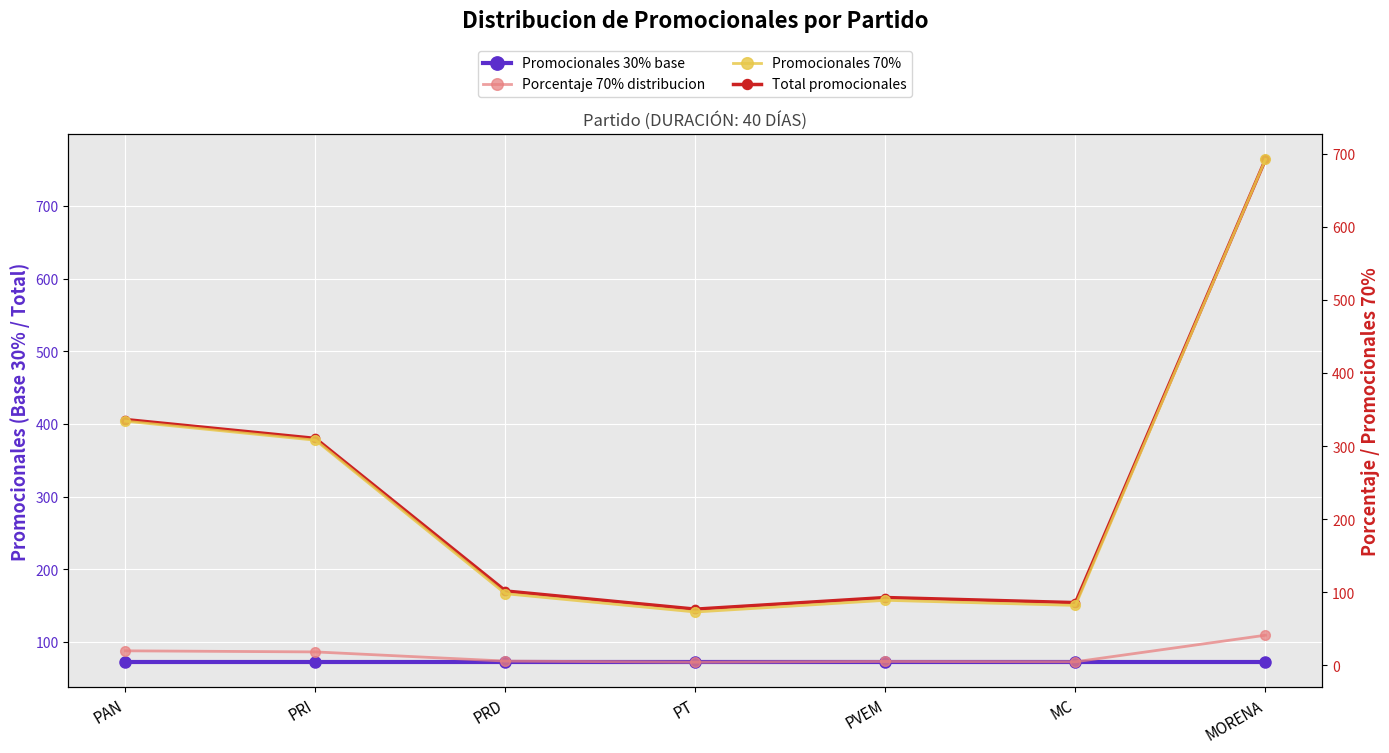

What is the label of the 4th point from the right?

PT